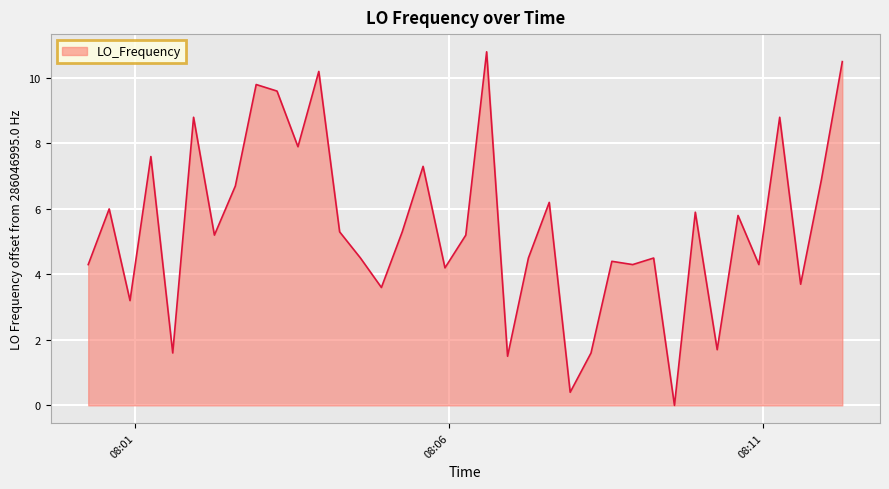

What is the difference between the maximum and minimum values?

10.8